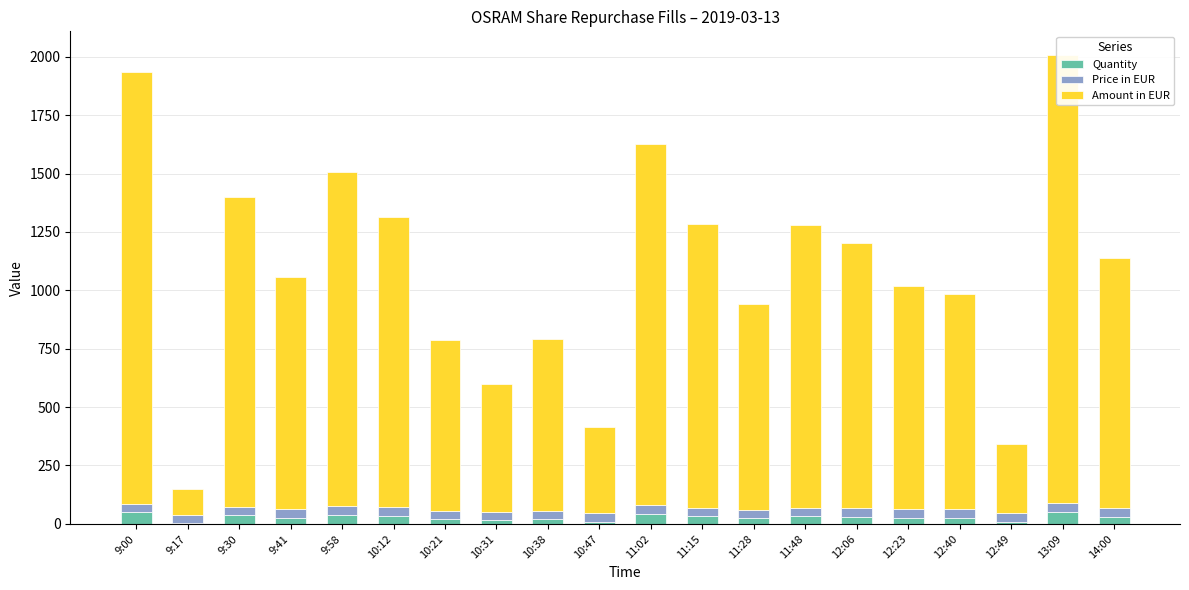

Reading right to left, extract all data points from this chart.

Quantity: 29.0	52.0	8.0	25.0	26.0	31.0	33.0	24.0	33.0	42.0	10.0	20.0	15.0	20.0	34.0	39.0	27.0	36.0	3.0	50.0
Price in EUR: 37.0	36.9	36.9	37.0	36.8	36.6	36.7	36.6	36.8	36.8	36.8	36.7	36.6	36.5	36.6	36.7	36.8	36.8	36.8	37.0
Amount in EUR: 1071.5	1919.8	295.2	924.0	957.8	1135.8	1211.4	879.1	1213.4	1547.7	368.5	734.8	548.4	730.4	1245.1	1431.7	993.3	1325.5	110.4	1847.5